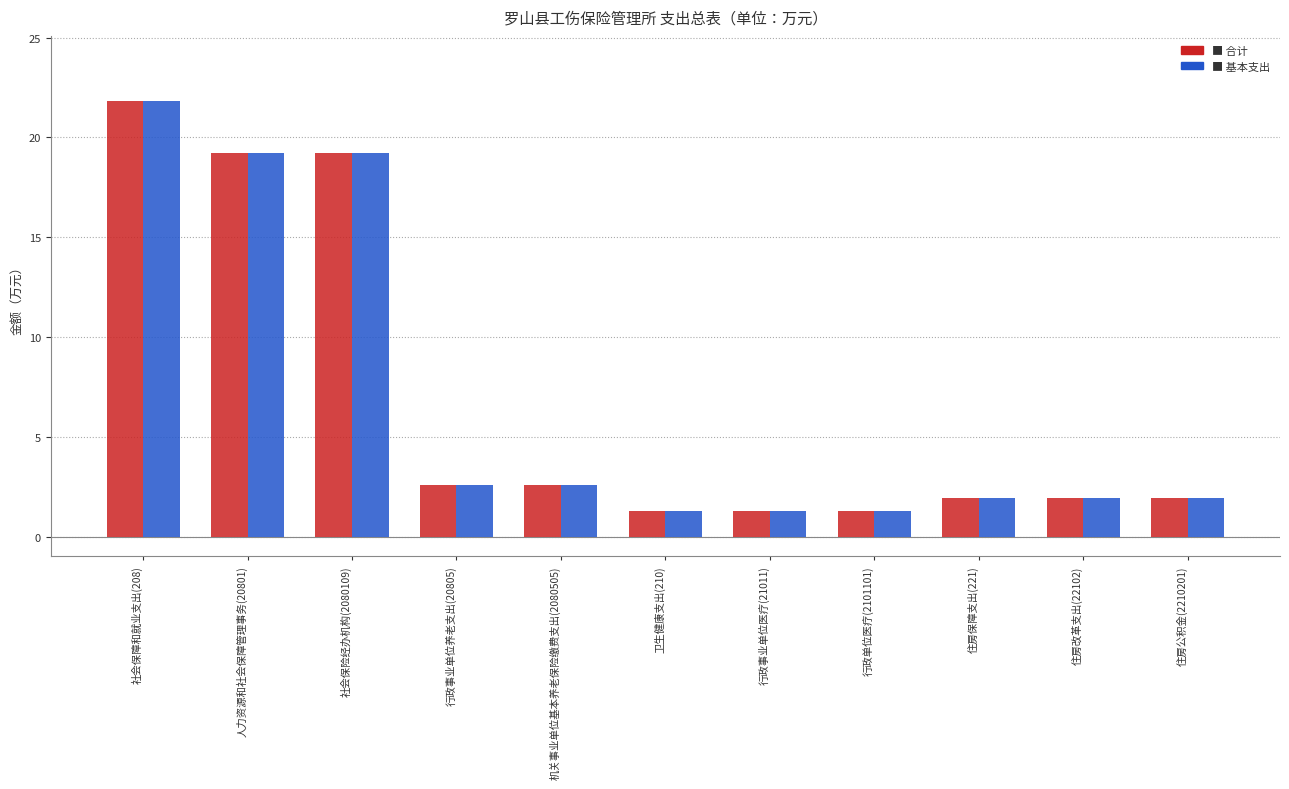

What is the maximum value shown in the chart?

21.8